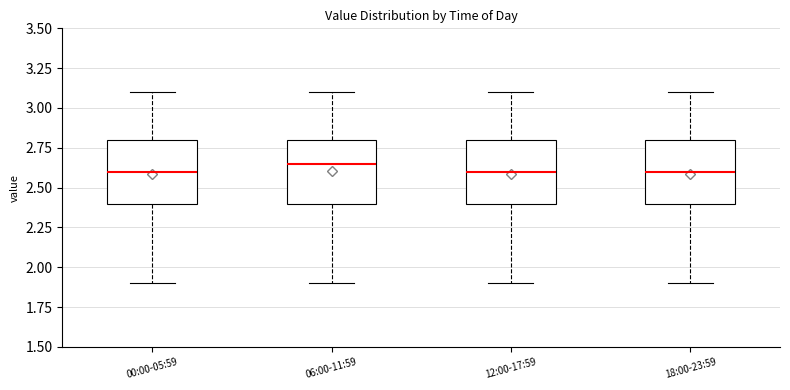

Which box's median line is the highest?

06:00-11:59